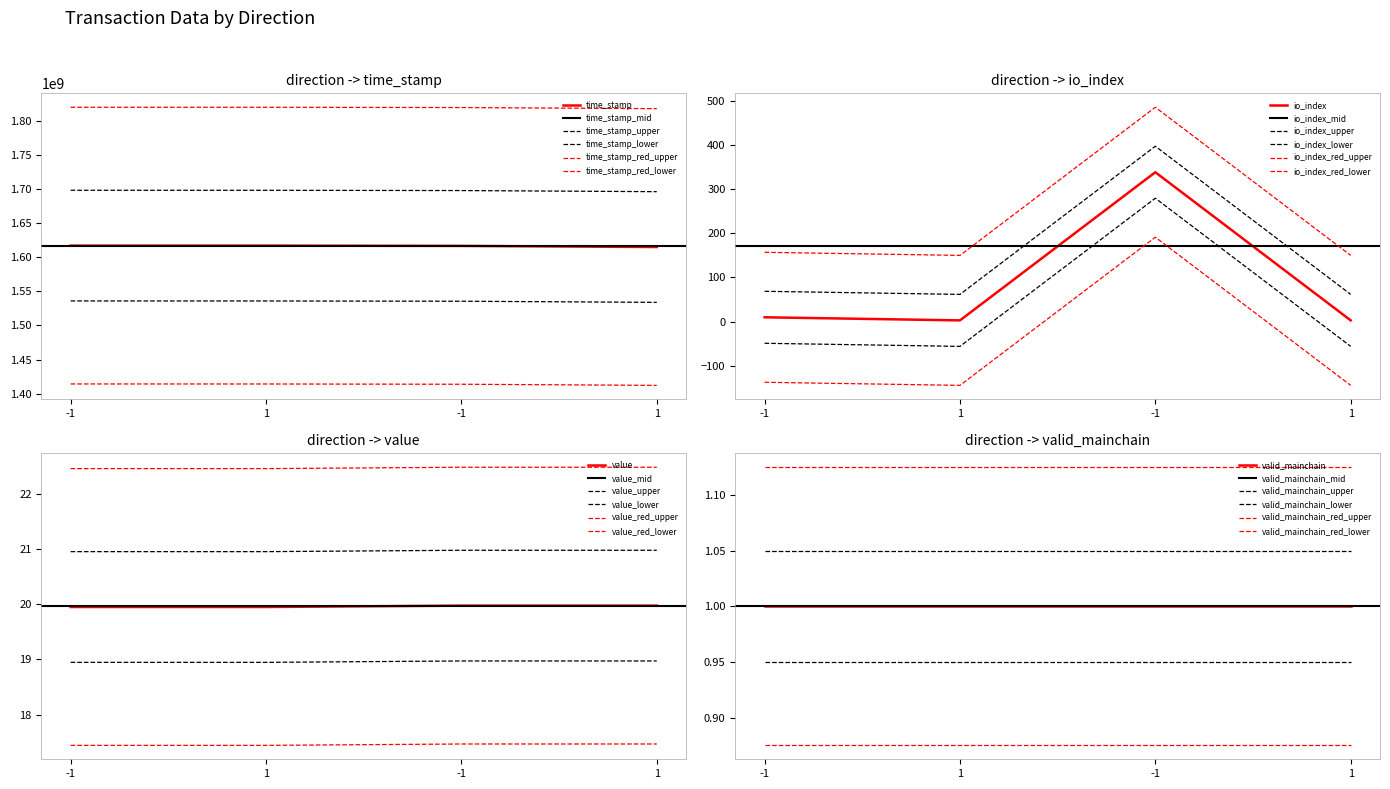

Rank the categories by value value from highest to lowest.

-1, 1, -1, 1